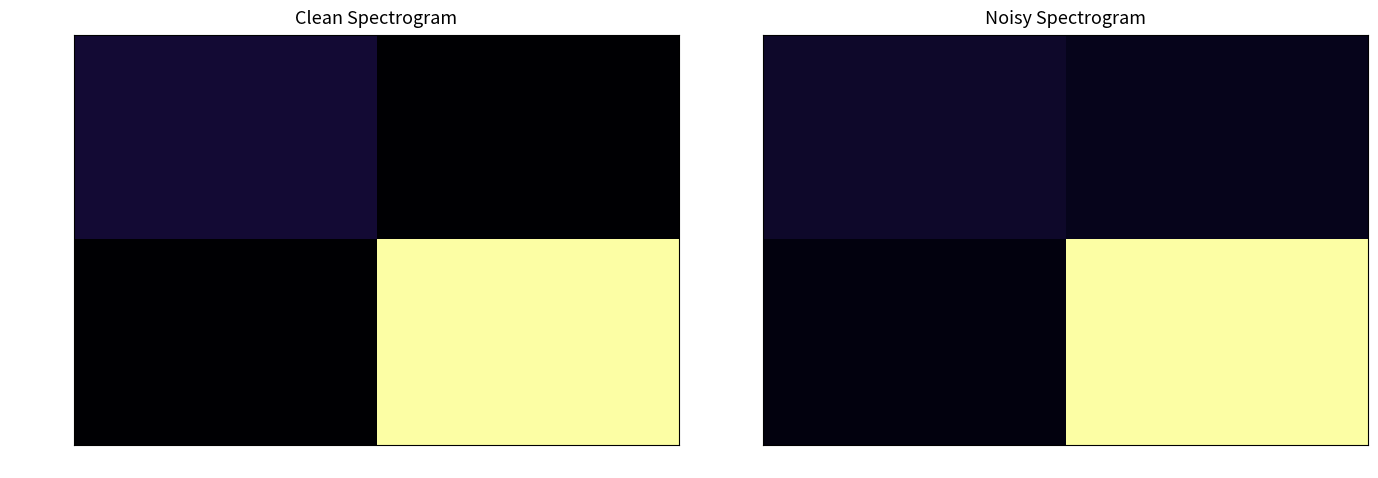

Count the number of data series in this chart.

2